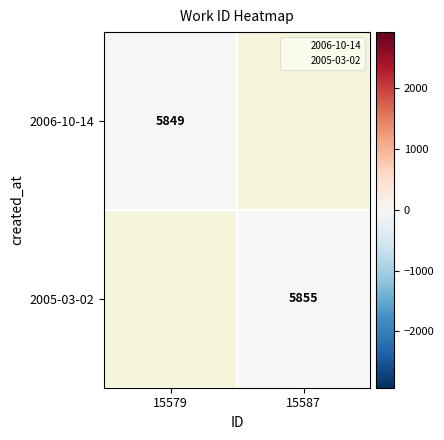

How many series are shown in this chart?

2